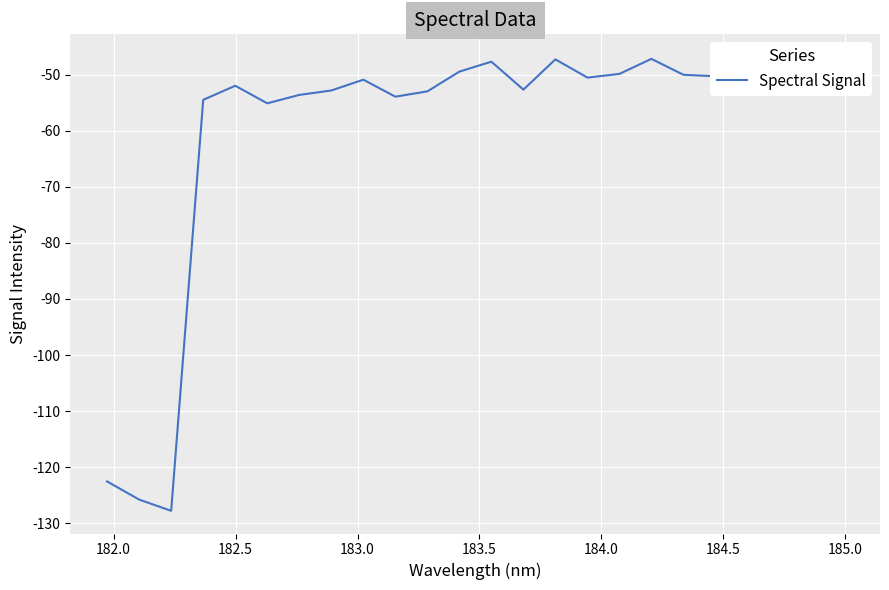

How many points are lower than both their immediate neighbors (excluding endpoints)?

7